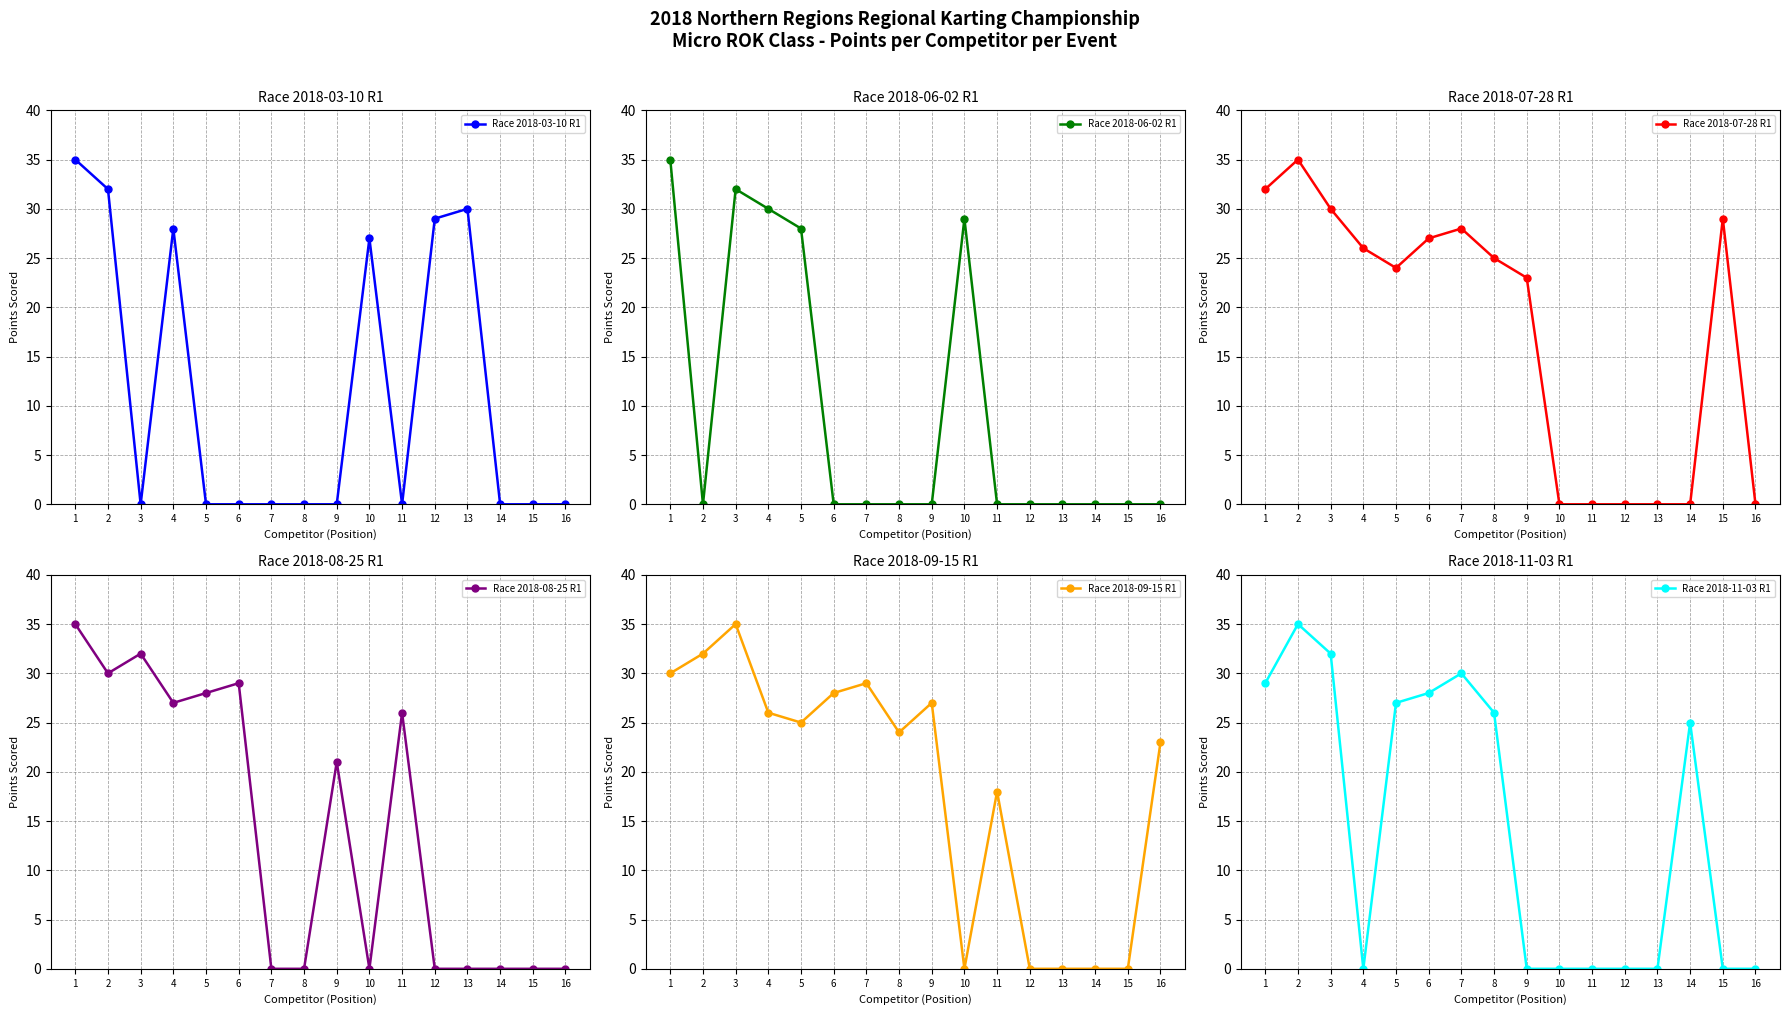

Reading left to right, transcribe all the data shown in this chart.

Race 2018-03-10 R1: 1=35	2=32	3=0	4=28	5=0	6=0	7=0	8=0	9=0	10=27	11=0	12=29	13=30	14=0	15=0	16=0
Race 2018-06-02 R1: 1=35	2=0	3=32	4=30	5=28	6=0	7=0	8=0	9=0	10=29	11=0	12=0	13=0	14=0	15=0	16=0
Race 2018-07-28 R1: 1=32	2=35	3=30	4=26	5=24	6=27	7=28	8=25	9=23	10=0	11=0	12=0	13=0	14=0	15=29	16=0
Race 2018-08-25 R1: 1=35	2=30	3=32	4=27	5=28	6=29	7=0	8=0	9=21	10=0	11=26	12=0	13=0	14=0	15=0	16=0
Race 2018-09-15 R1: 1=30	2=32	3=35	4=26	5=25	6=28	7=29	8=24	9=27	10=0	11=18	12=0	13=0	14=0	15=0	16=23
Race 2018-11-03 R1: 1=29	2=35	3=32	4=0	5=27	6=28	7=30	8=26	9=0	10=0	11=0	12=0	13=0	14=25	15=0	16=0